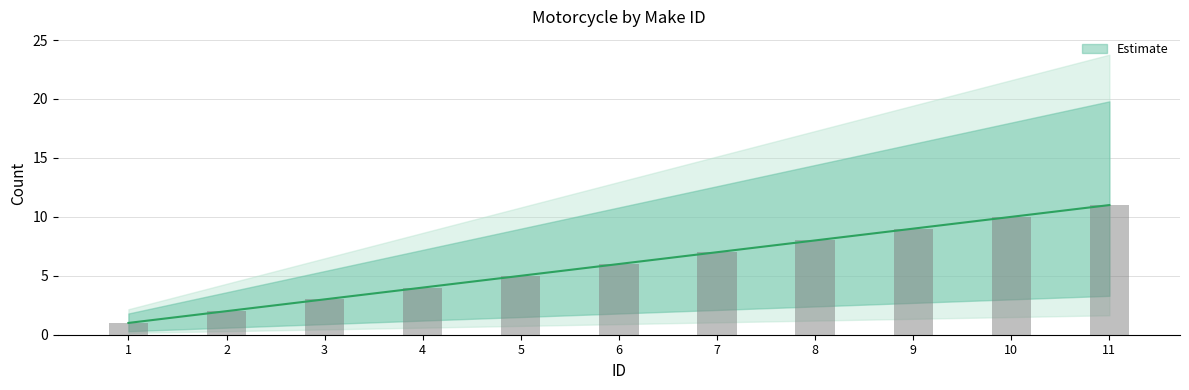

Reading right to left, transcribe all the data shown in this chart.

11	10	9	8	7	6	5	4	3	2	1